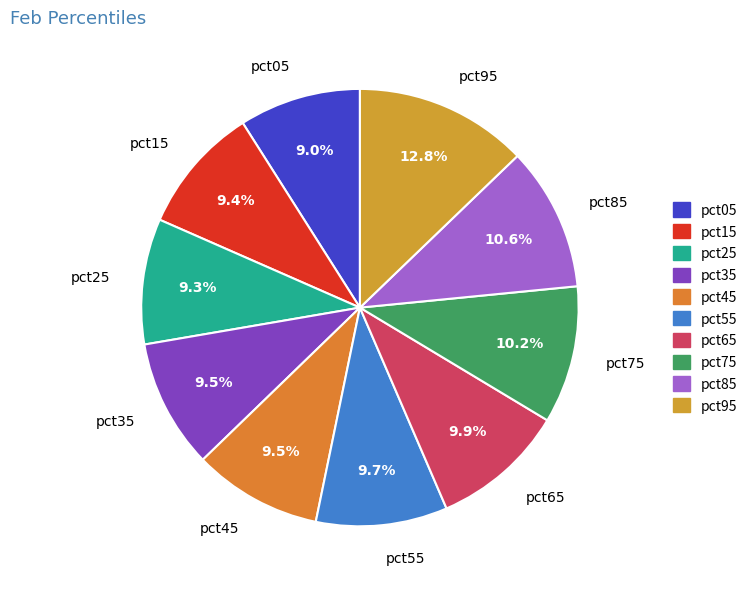

Is pct15 the majority of the pie?

No